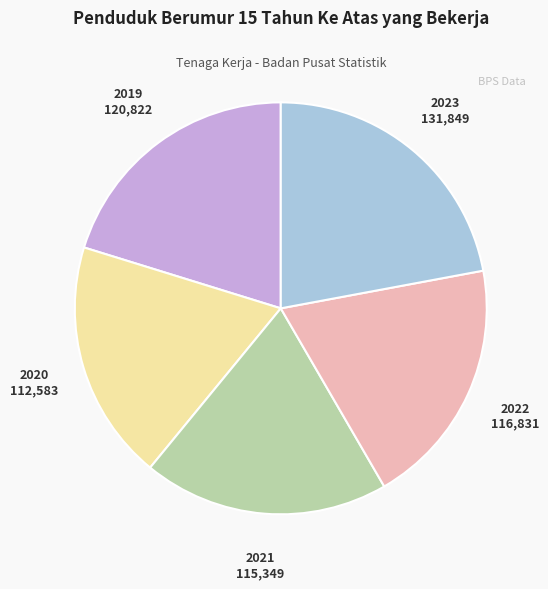

Is there any slice that represents more than half of the pie?

No